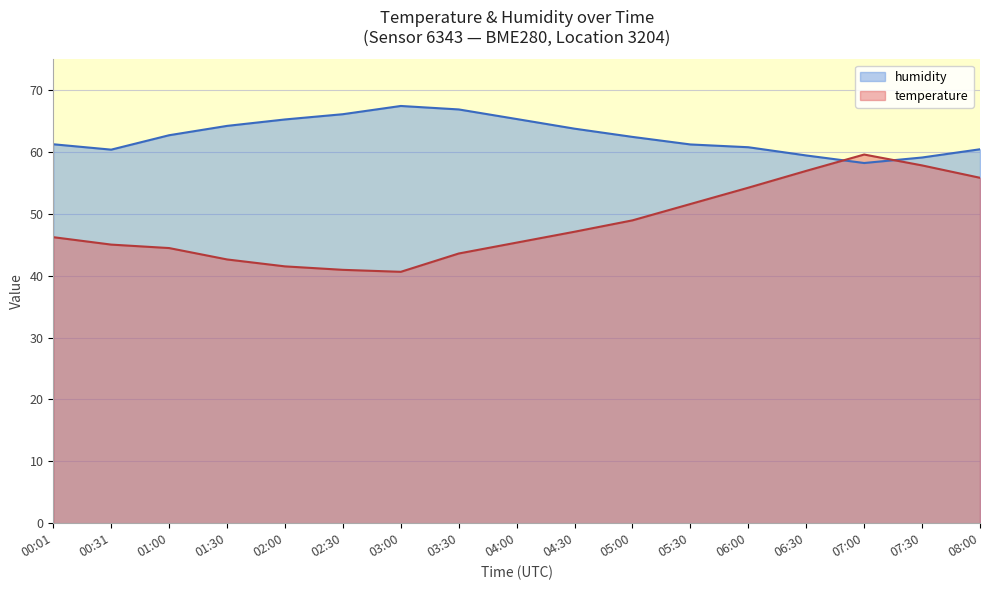

What is the difference between the temperature values at 00:31 and 04:30?

2.1